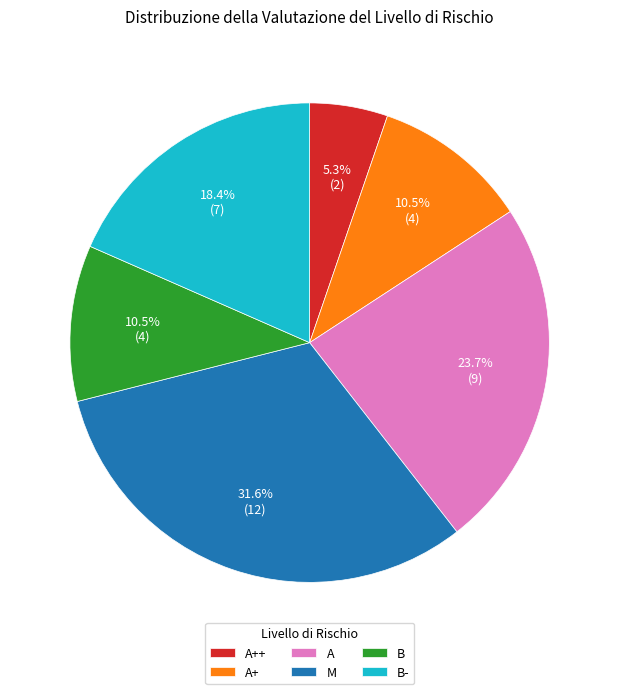

Which category has the biggest portion of the pie?

M